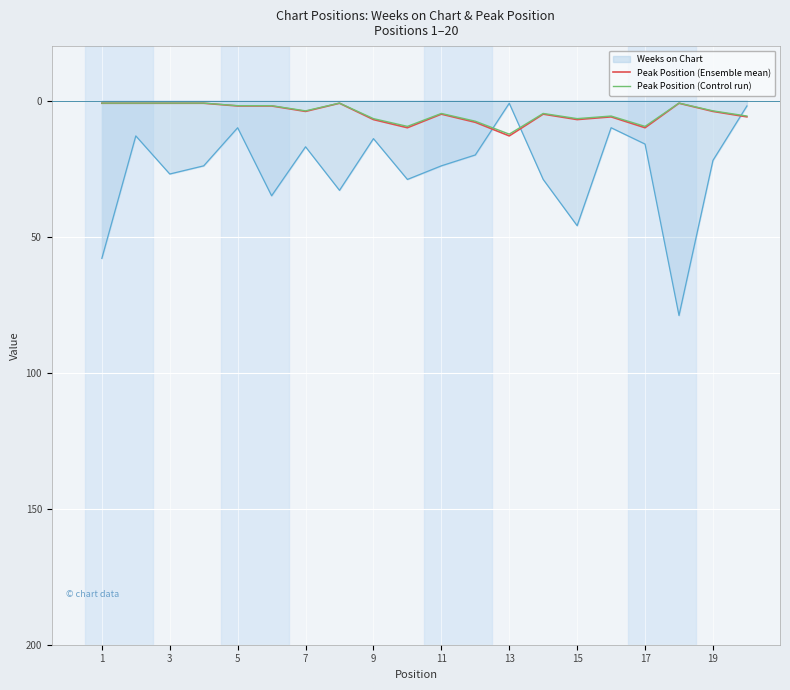

True or false: Peak Position (Control run) and Weeks on Chart intersect in this chart.

True